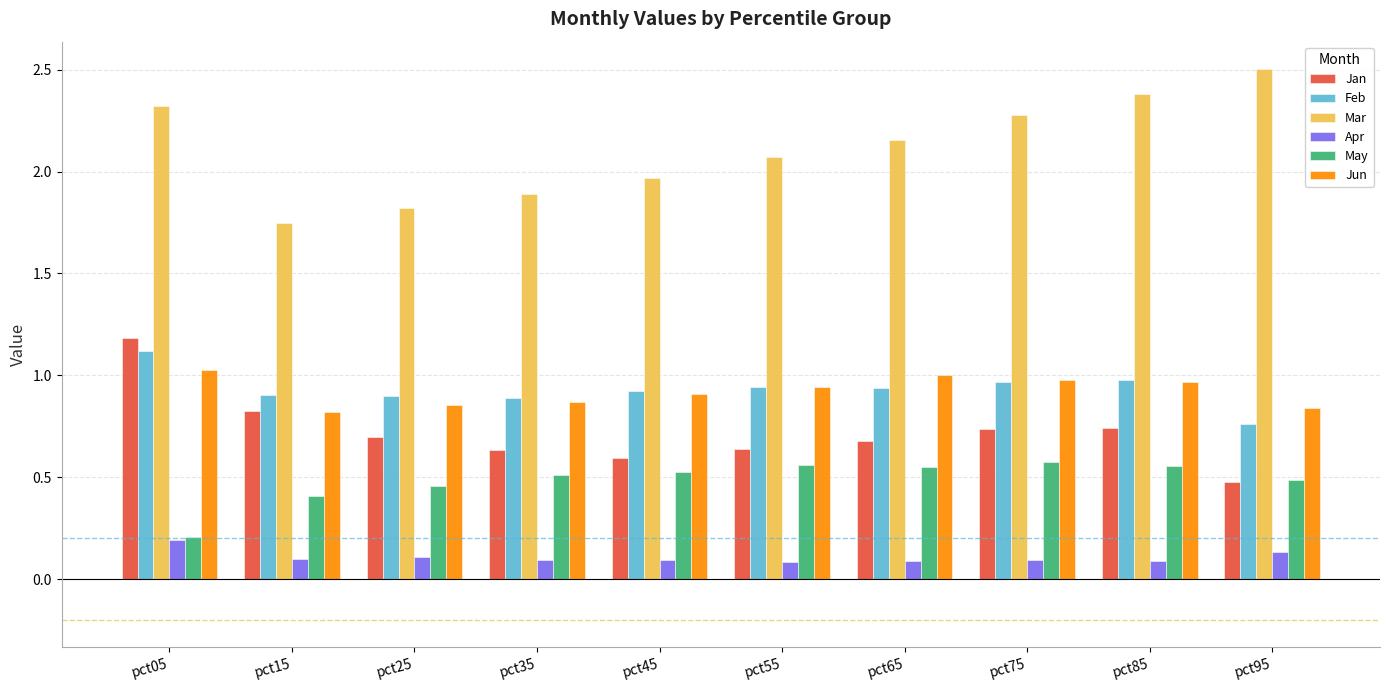

True or false: Feb has a value of 0.2 at pct75.

False